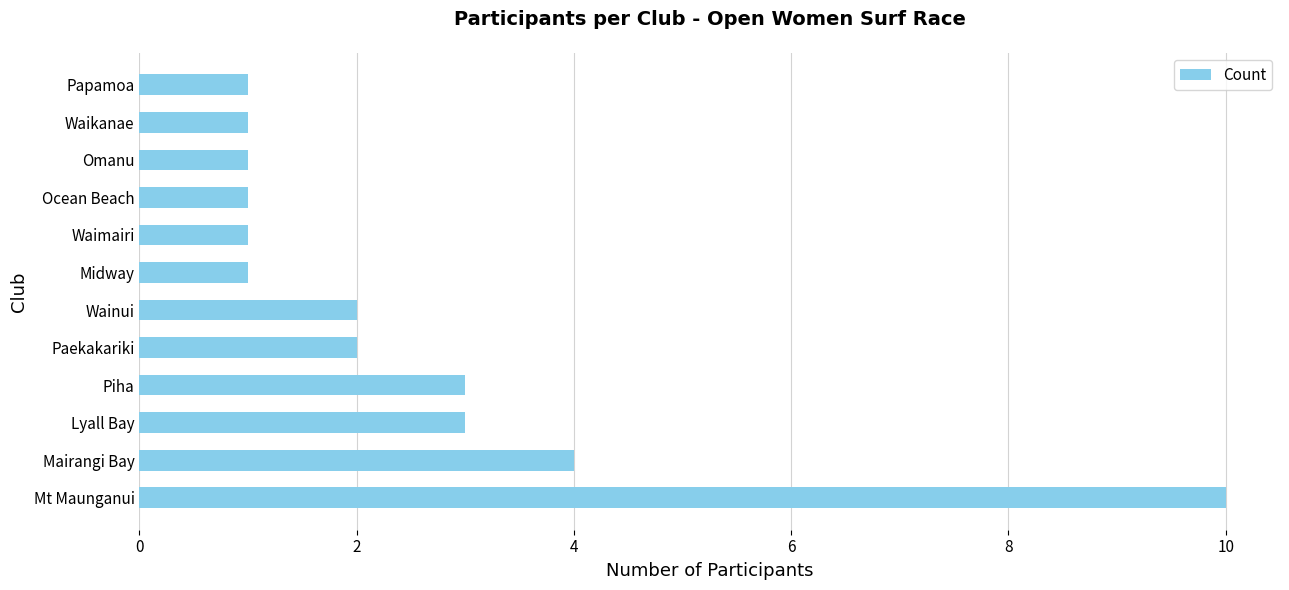

Which label corresponds to the largest value in the chart?

Mt Maunganui